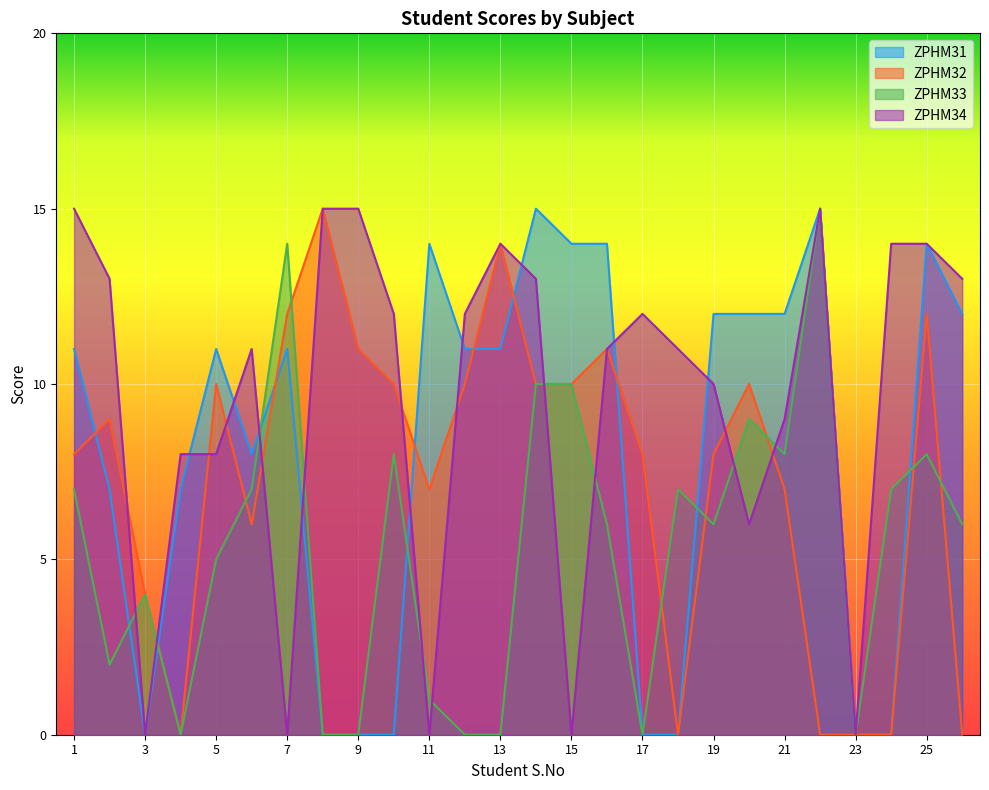

At which category does ZPHM34 reach its first local peak?

6